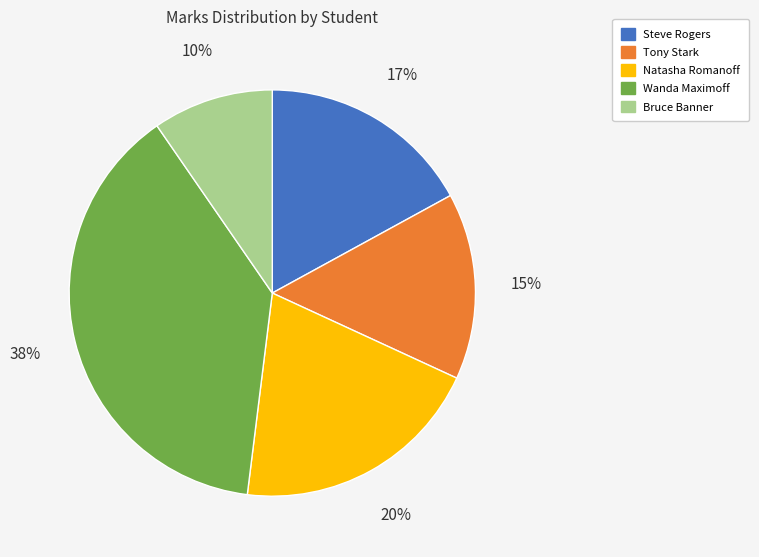

To the nearest percent, what portion does Wanda Maximoff represent?

38%